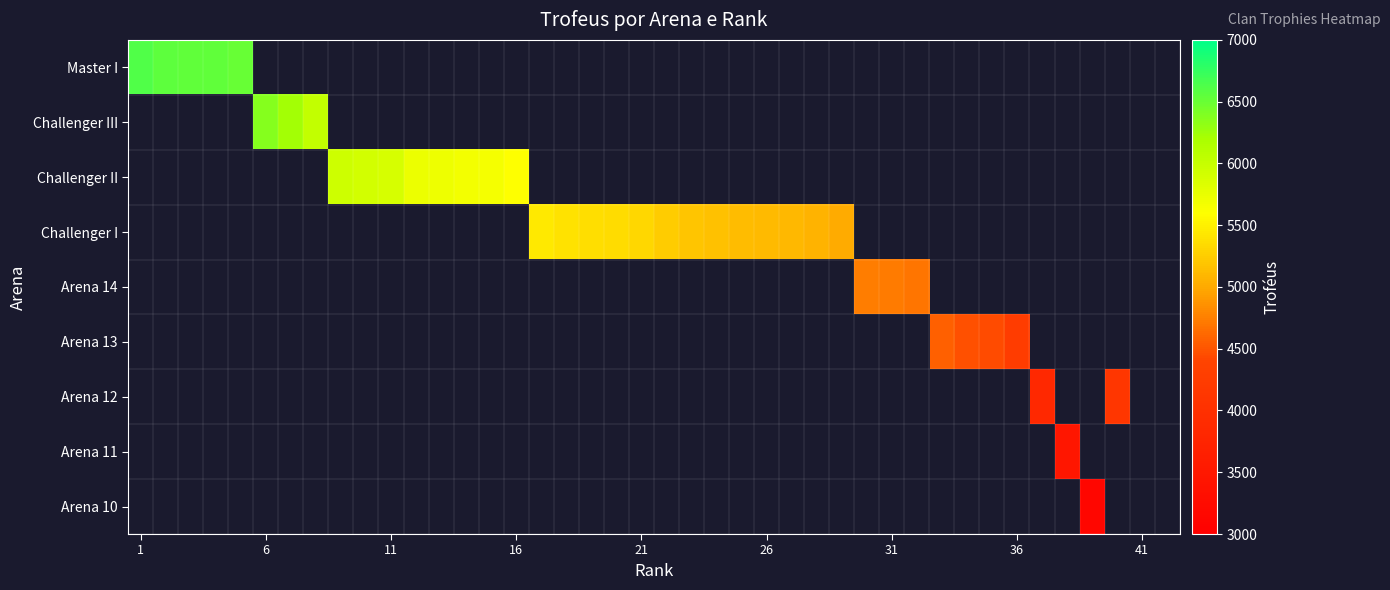

The value of Master I at 2 is 6559. True or false?

True